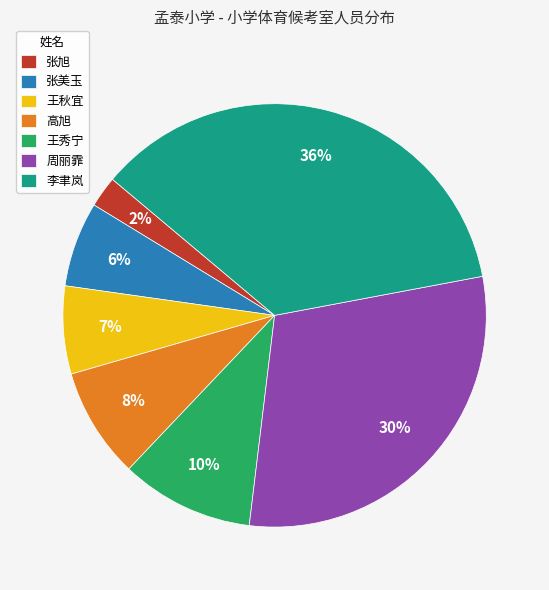

True or false: 周丽霏 accounts for 20% of the total.

False